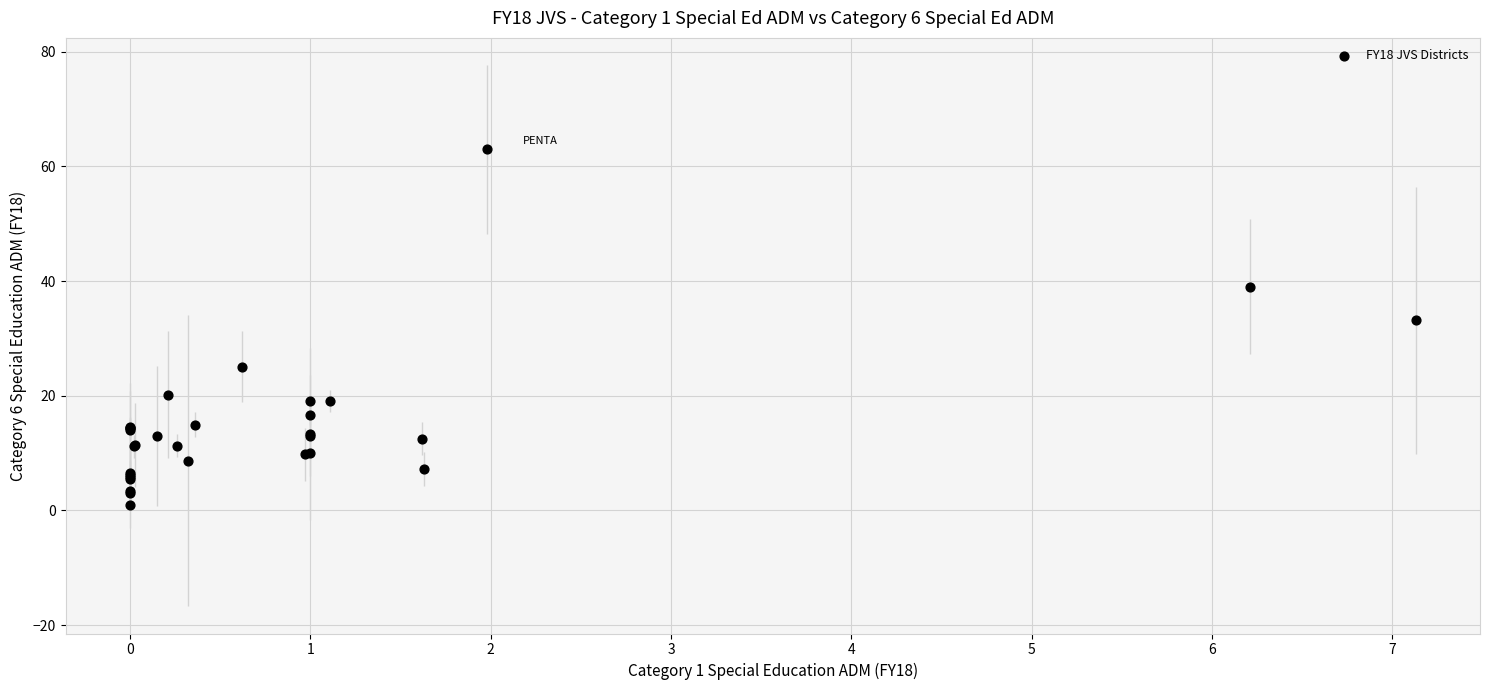

What Y value in the scatter plot is closest to 31?

33.2